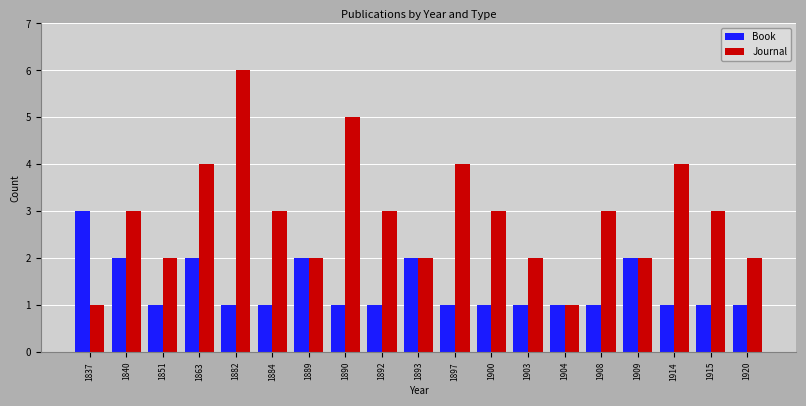

At which label does Book reach its peak?

1837